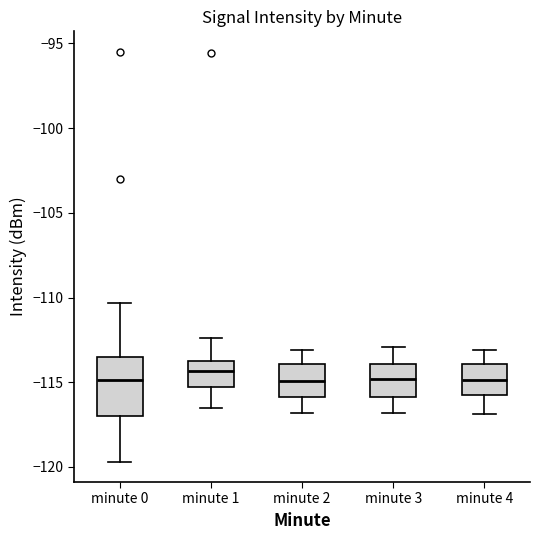

Where does the upper whisker of the box for minute 2 end on the y-axis? The values are not printed on the chart, so give them approximately, as read against the axis.

-113.0